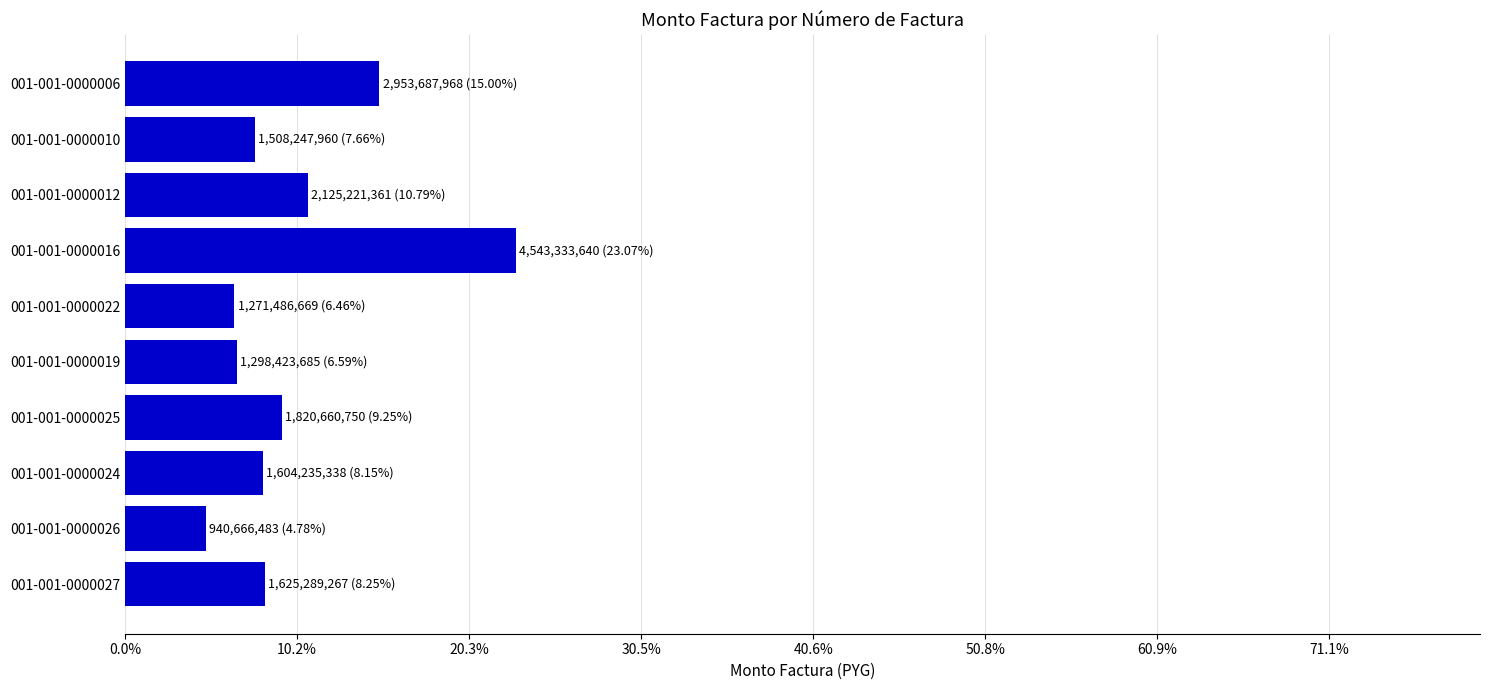

At which category does the chart reach its peak across all series?

001-001-0000016